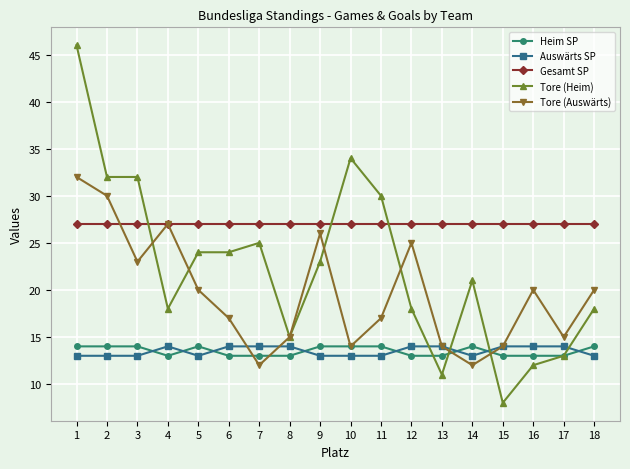

Reading left to right, extract all data points from this chart.

Heim SP: 14	14	14	13	14	13	13	13	14	14	14	13	13	14	13	13	13	14
Auswärts SP: 13	13	13	14	13	14	14	14	13	13	13	14	14	13	14	14	14	13
Gesamt SP: 27	27	27	27	27	27	27	27	27	27	27	27	27	27	27	27	27	27
Tore (Heim): 46	32	32	18	24	24	25	15	23	34	30	18	11	21	8	12	13	18
Tore (Auswärts): 32	30	23	27	20	17	12	15	26	14	17	25	14	12	14	20	15	20